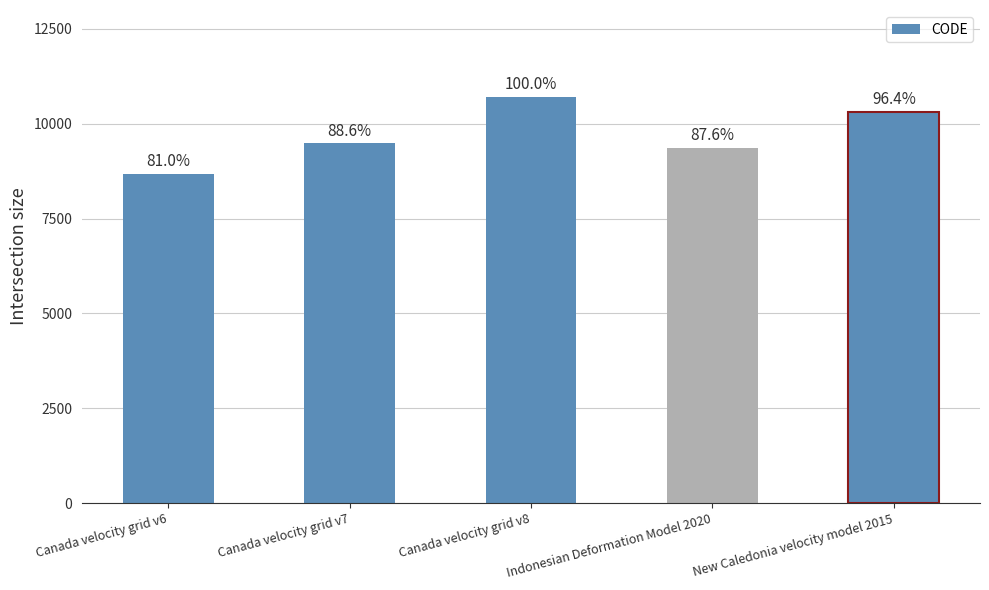

Does the chart contain stacked bars?

No